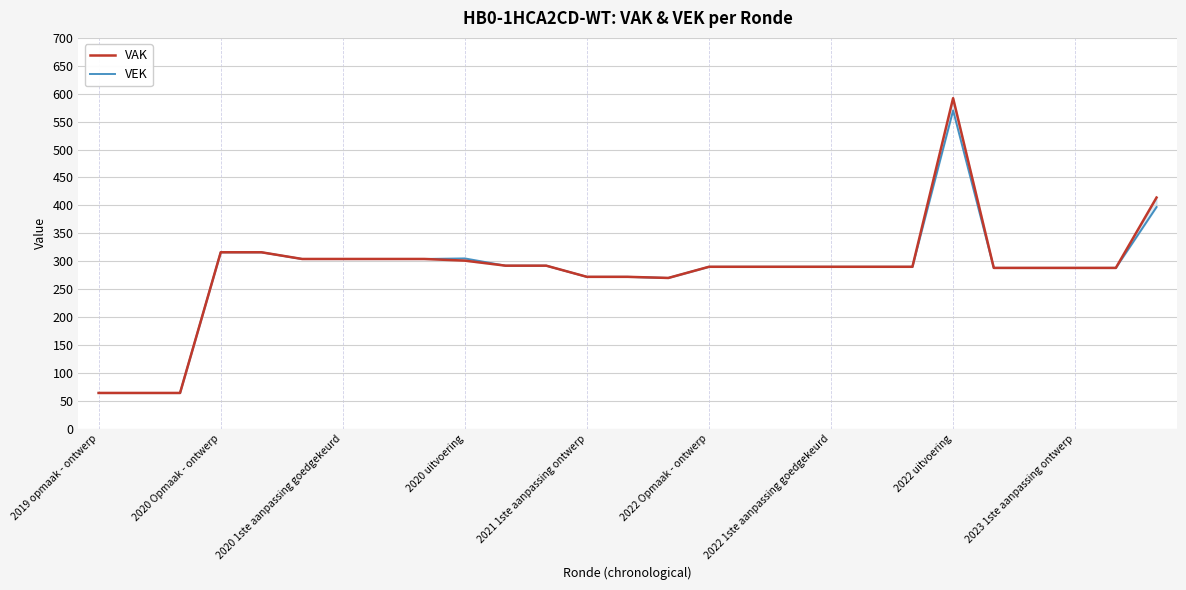

What is the difference between the VAK values at 22 and 16?

2